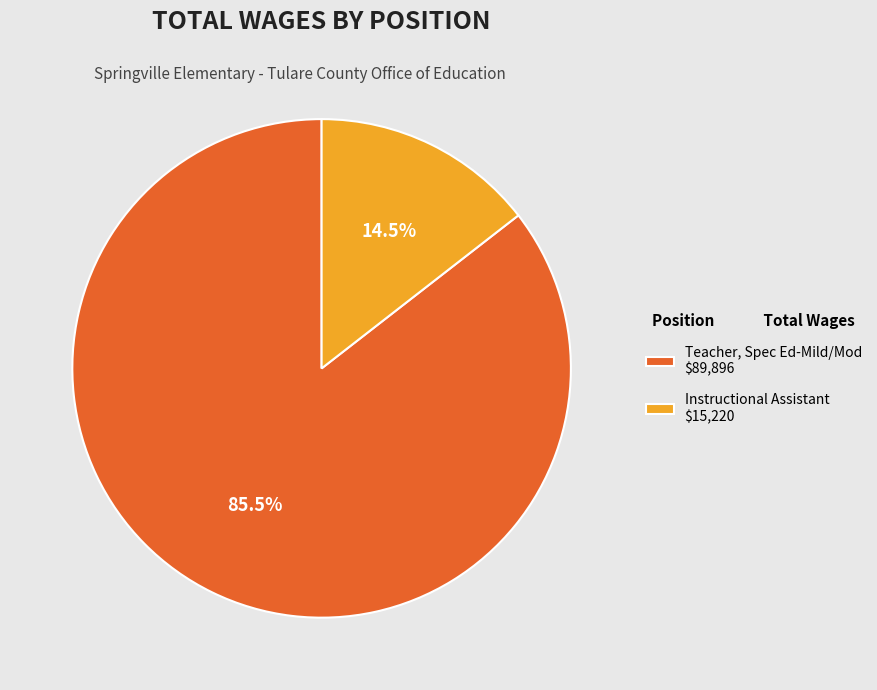

Count the number of slices in the pie.

2